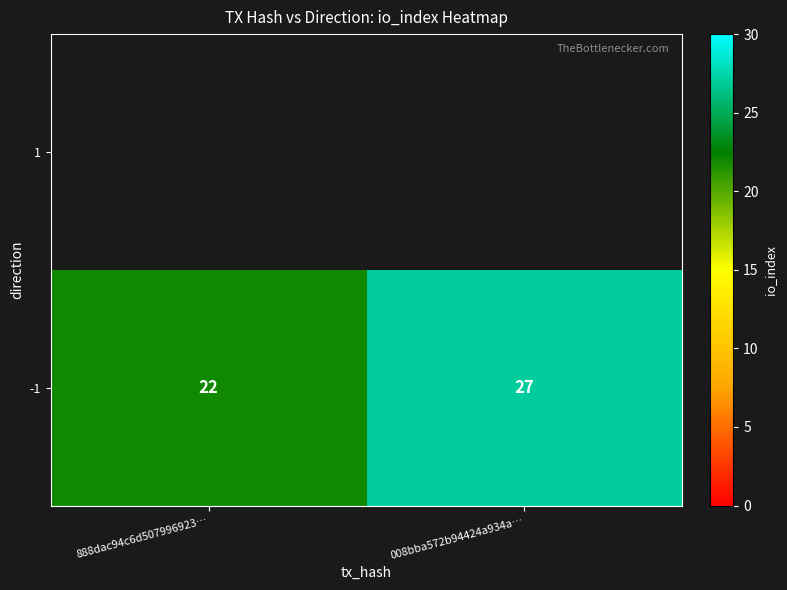

What is the maximum value shown in the chart?

27